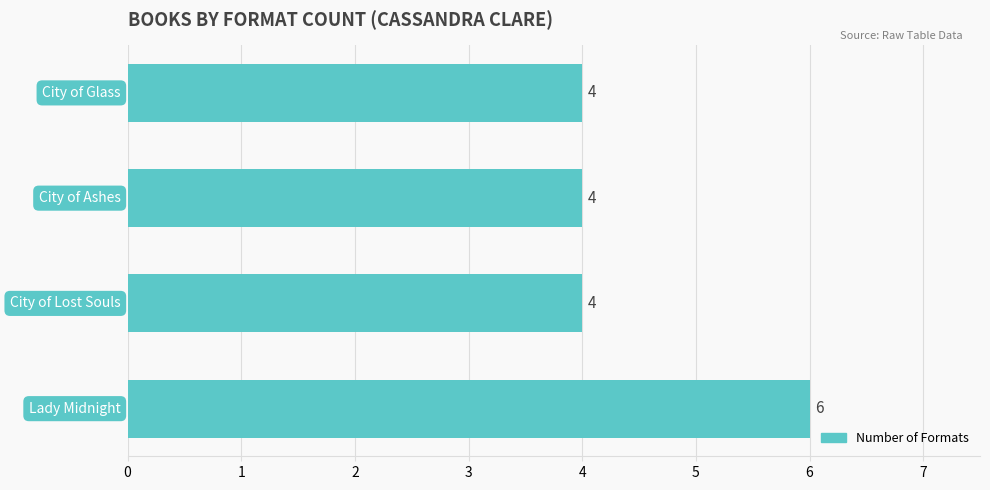

Count the values in the range 4 to 6.

4